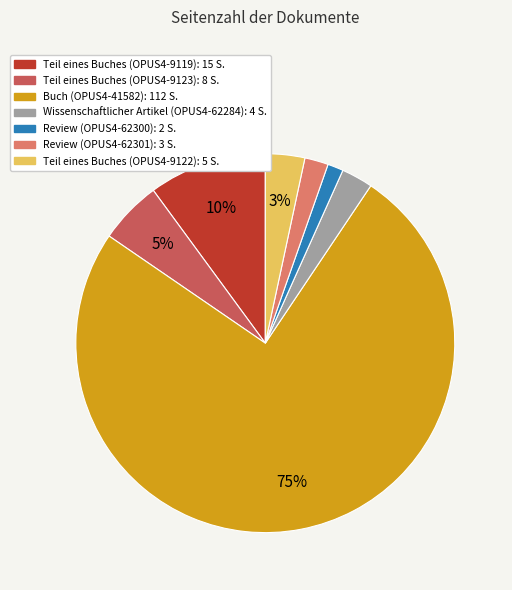

How many segments does this pie chart have?

7